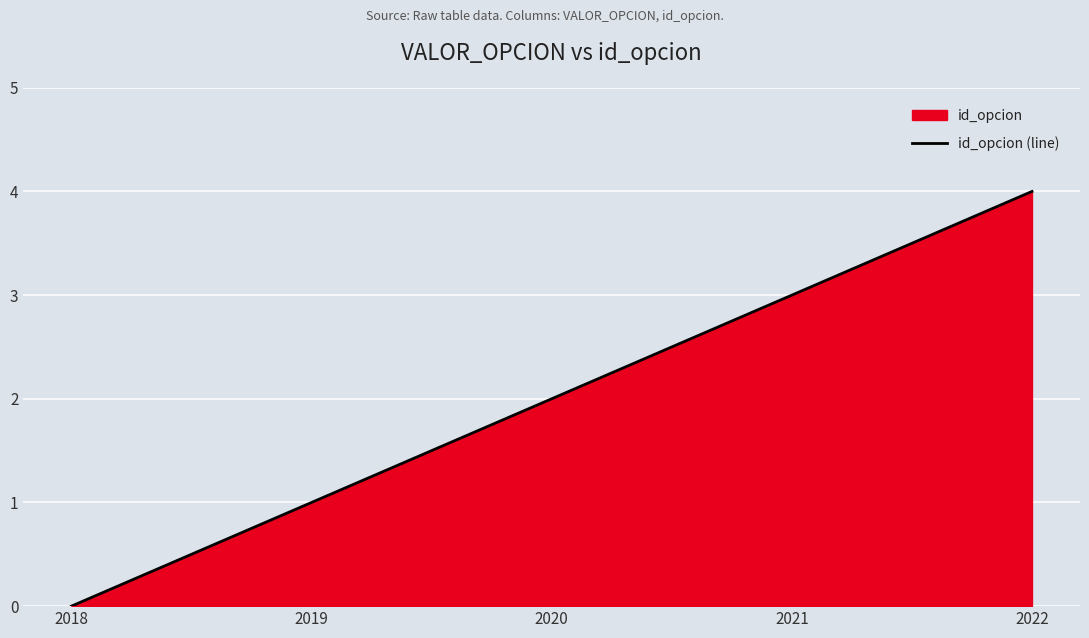

Is it true that the value at 2022 is 4?

True